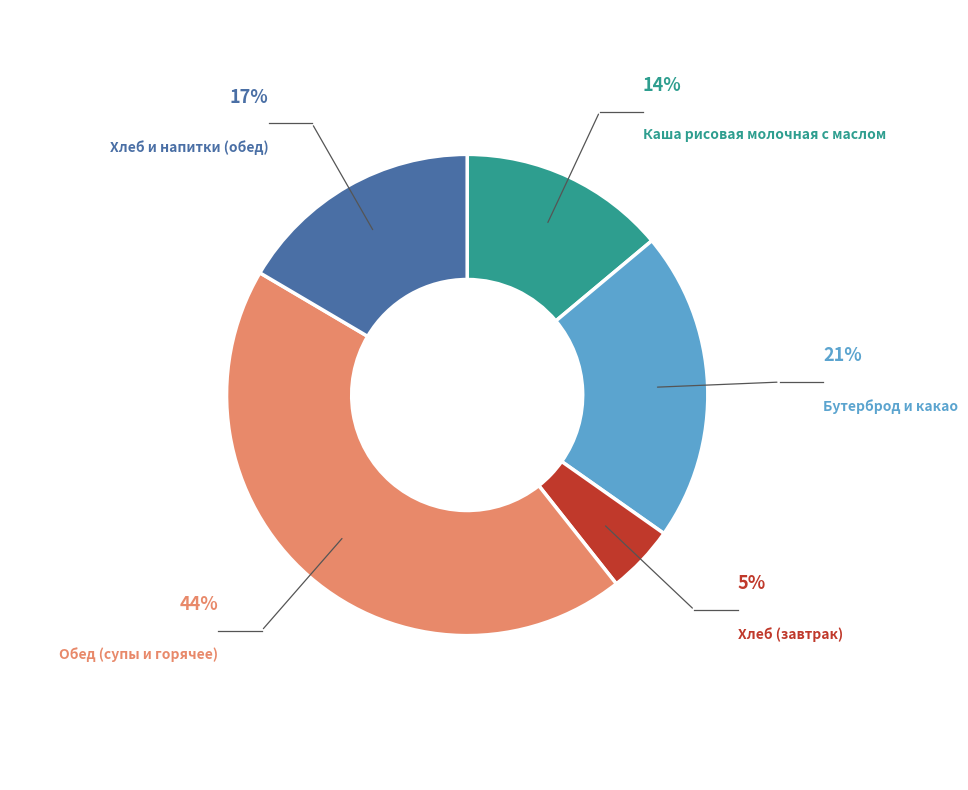

Is there any slice that represents more than half of the pie?

No